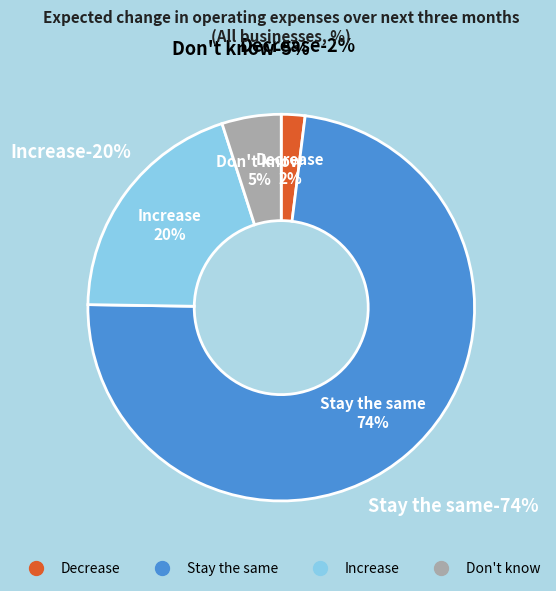

Between Don't know and Decrease, which is larger?

Don't know